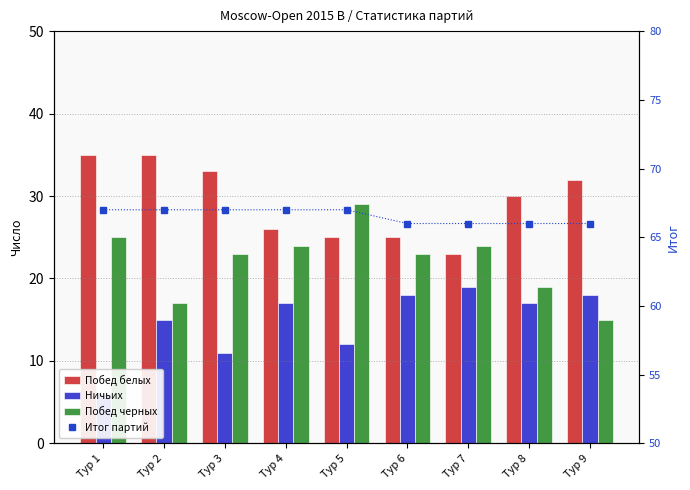

What is the spread (max minus min) of values at Тур 2?

52